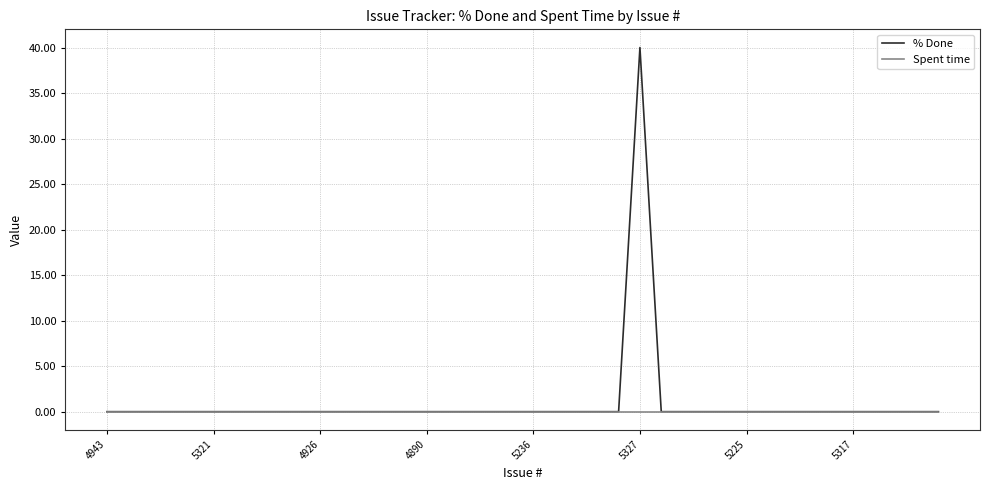

Reading right to left, list all the values displayed in this chart.

% Done: 0	0	0	0	0	0	0	0	0	0	0	0	0	0	40	0	0	0	0	0	0	0	0	0	0	0	0	0	0	0	0	0	0	0	0	0	0	0	0	0
Spent time: 0	0	0	0	0	0	0	0	0	0	0	0	0	0	0	0	0	0	0	0	0	0	0	0	0	0	0	0	0	0	0	0	0	0	0	0	0	0	0	0